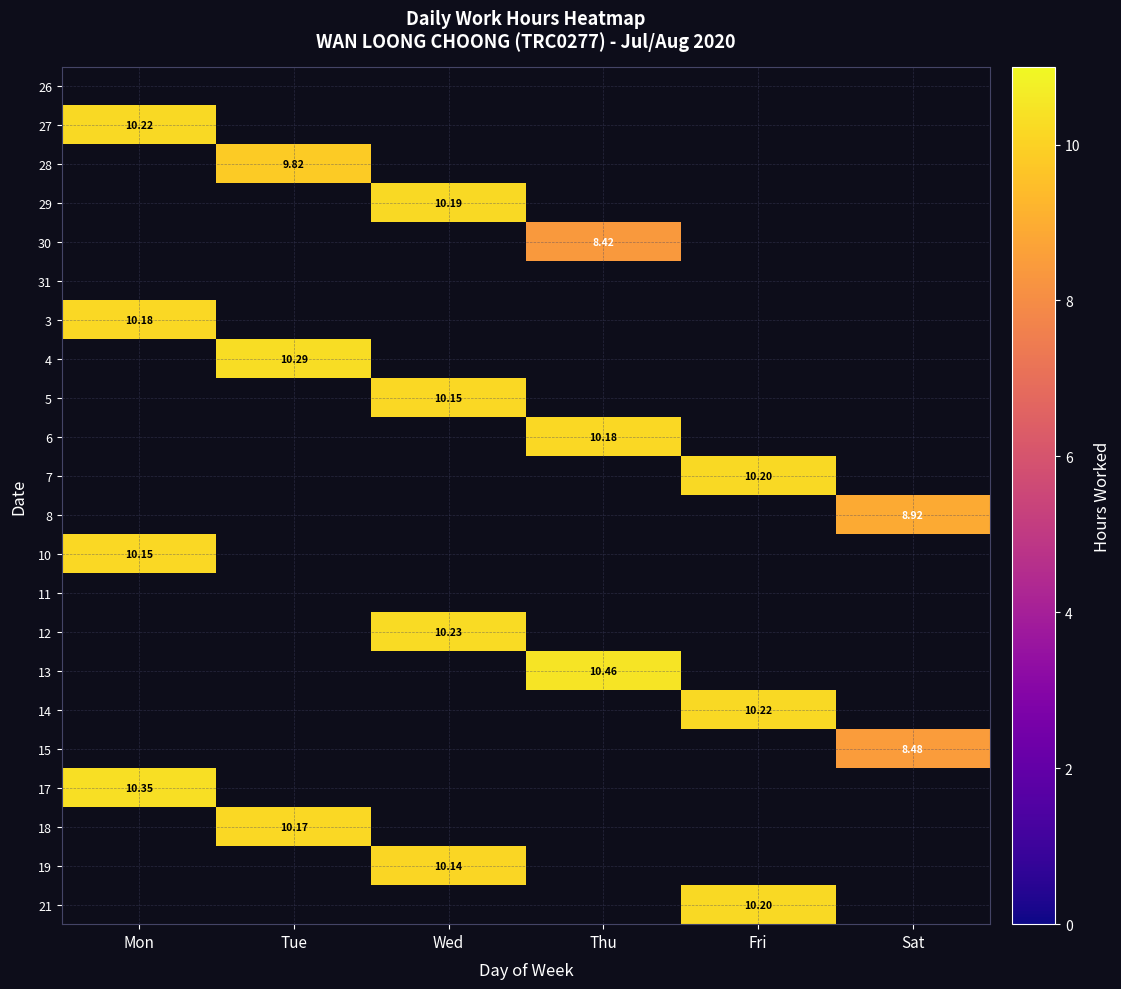

Count the number of data series in this chart.

22